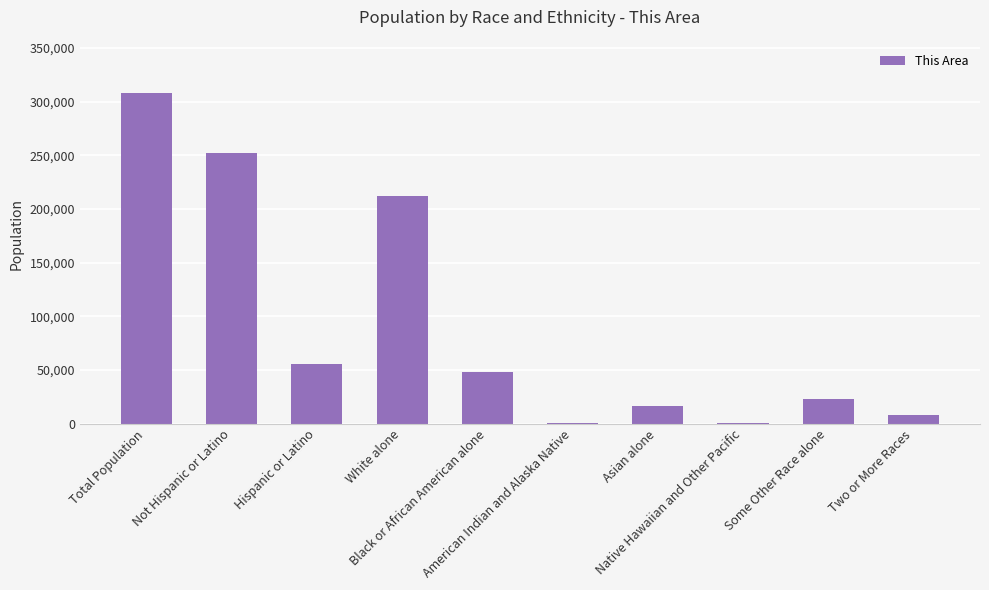

Which has a higher value, Some Other Race alone or Not Hispanic or Latino?

Not Hispanic or Latino